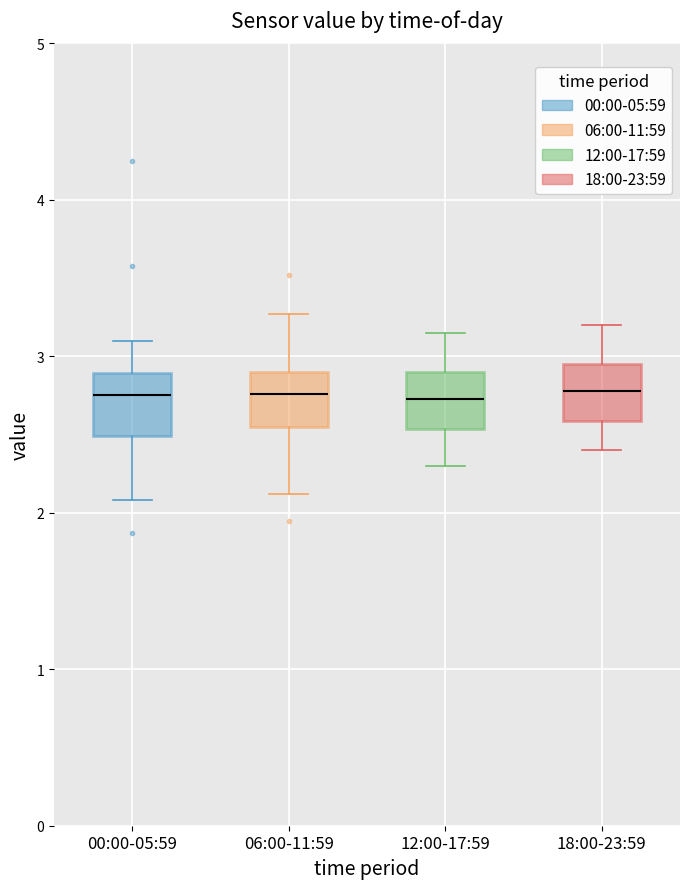

Where does the median line of the box for 18:00-23:59 sit on the y-axis? The values are not printed on the chart, so give them approximately, as read against the axis.

2.8